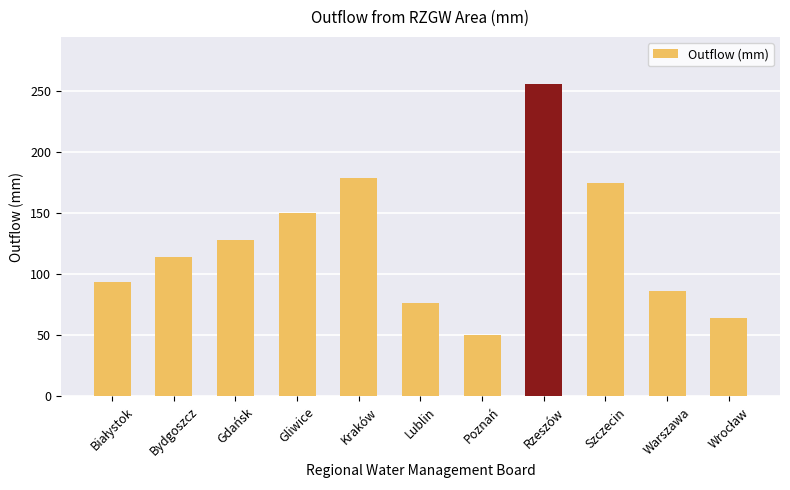

What is the average value?

124.9